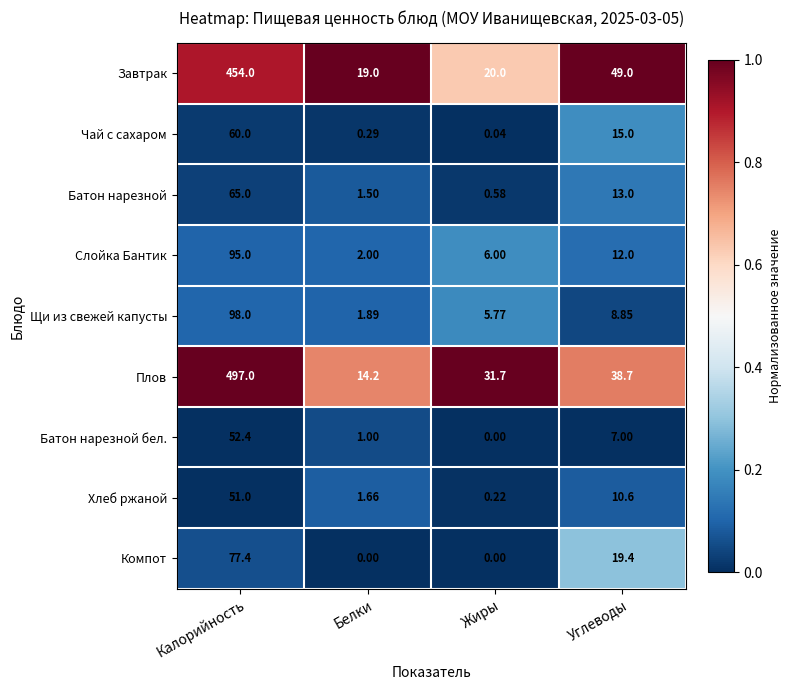

At Белки, list the series in order from largest to smallest.

Завтрак, Плов, Слойка Бантик, Щи из свежей капусты, Хлеб ржаной, Батон нарезной, Батон нарезной бел., Чай с сахаром, Компот